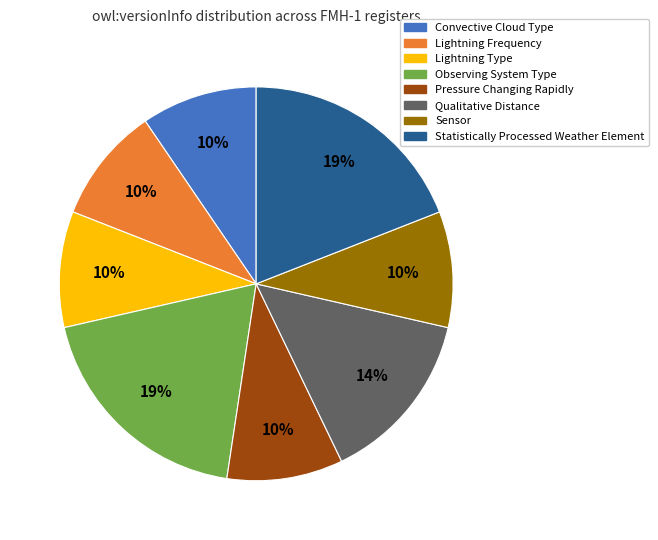

The Convective Cloud Type slice represents 10% of the pie. True or false?

True